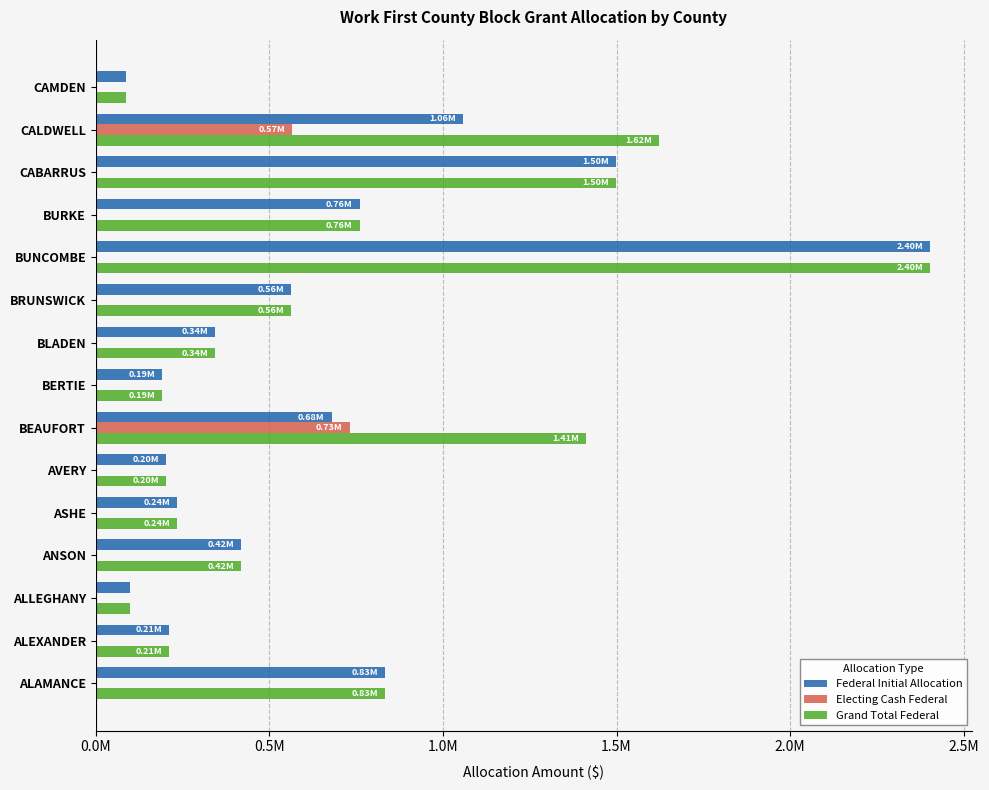

What are all the series names shown in the legend?

Federal Initial Allocation, Electing Cash Federal, Grand Total Federal